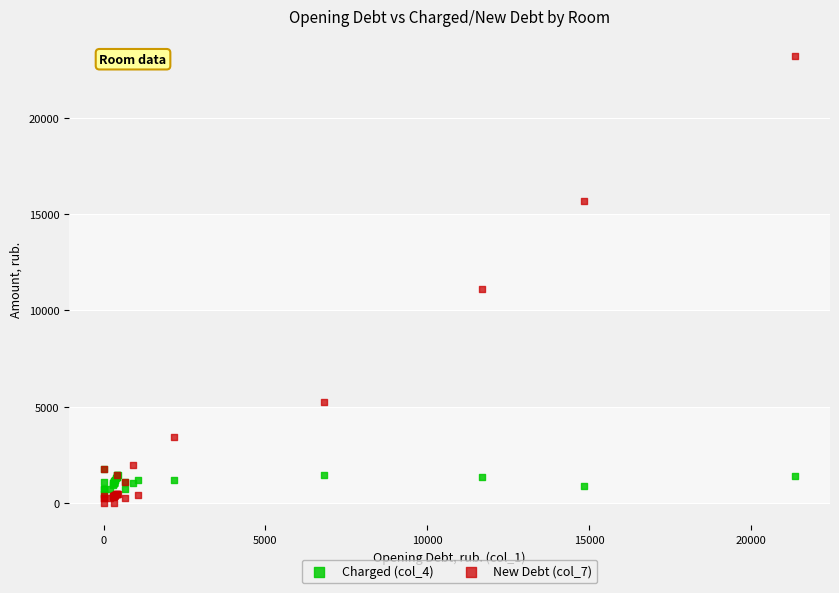

Which series contains the lowest Y value?

New Debt (col_7)